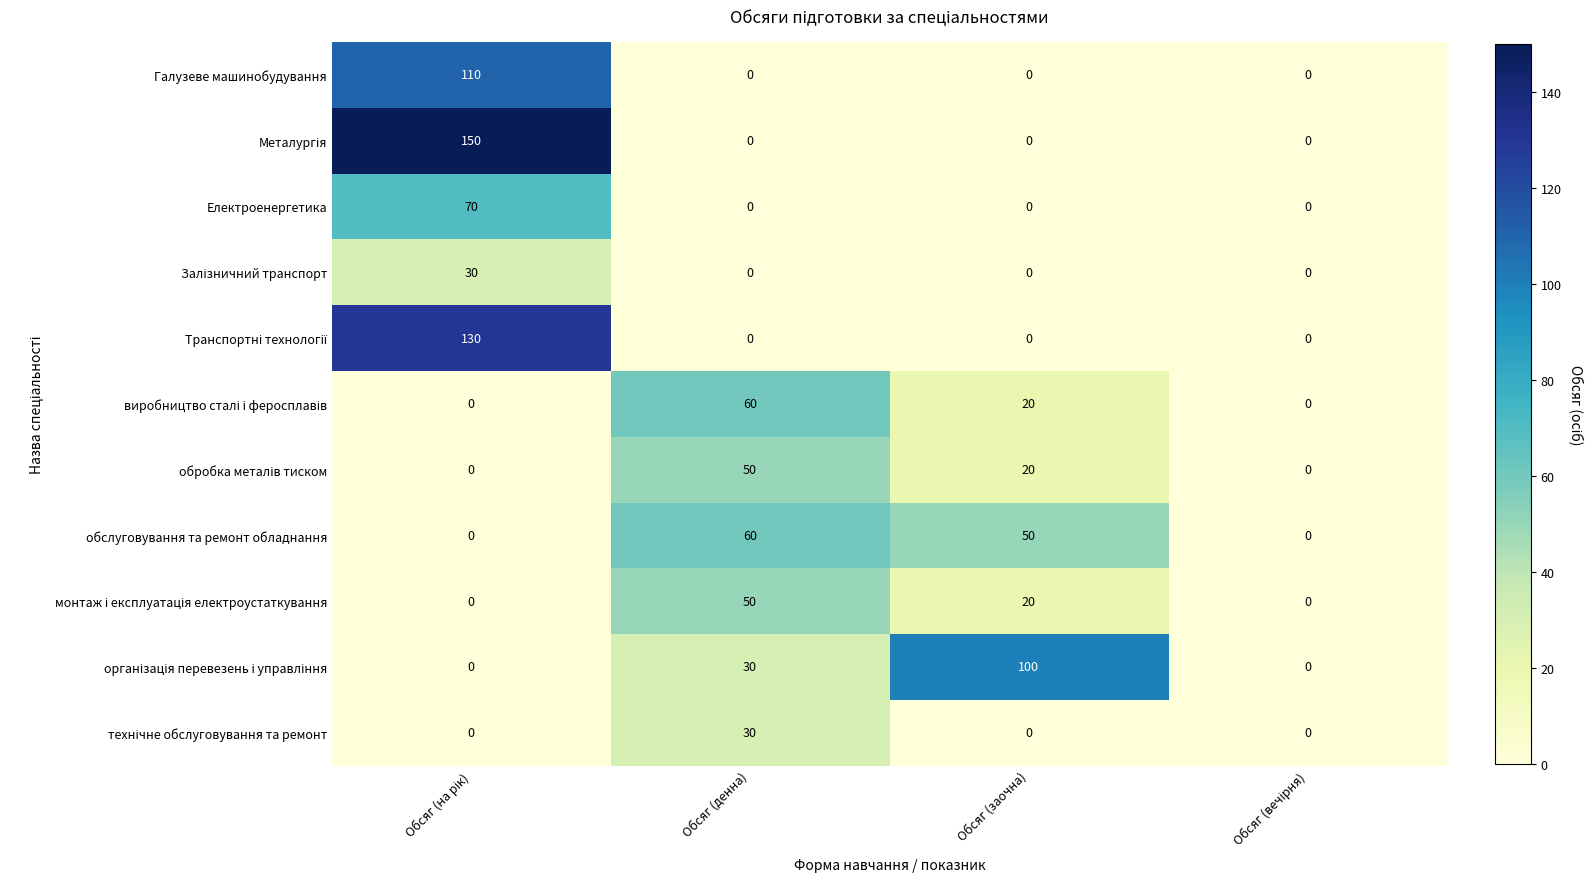

What is the spread (max minus min) of values at Обсяг (заочна)?

100